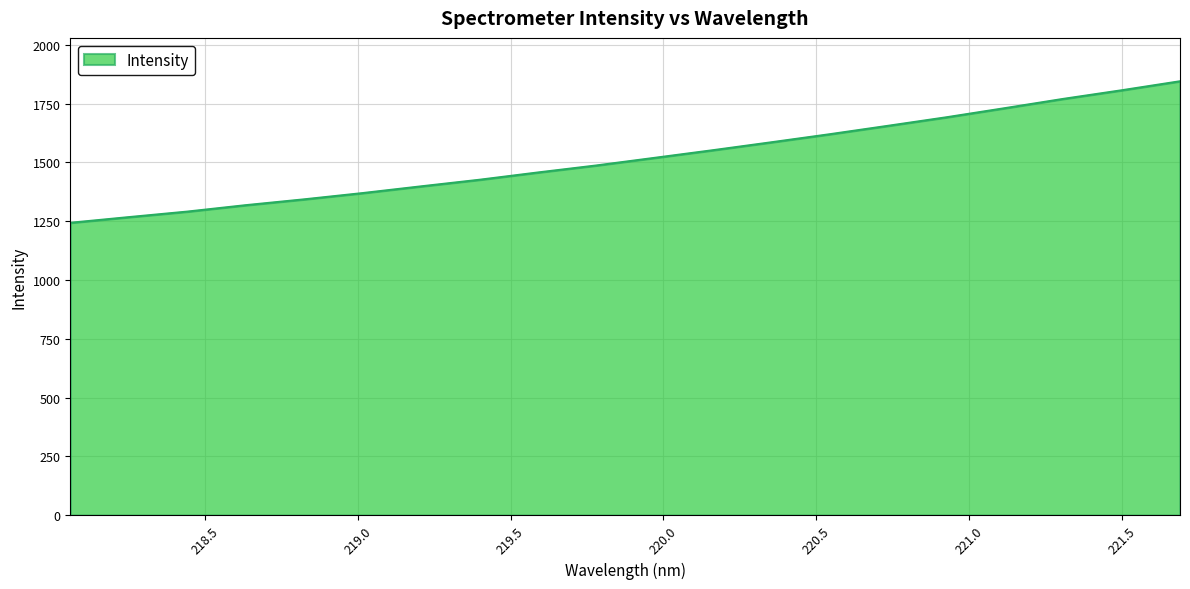

True or false: the data has more than 2 interior local peaks.

False